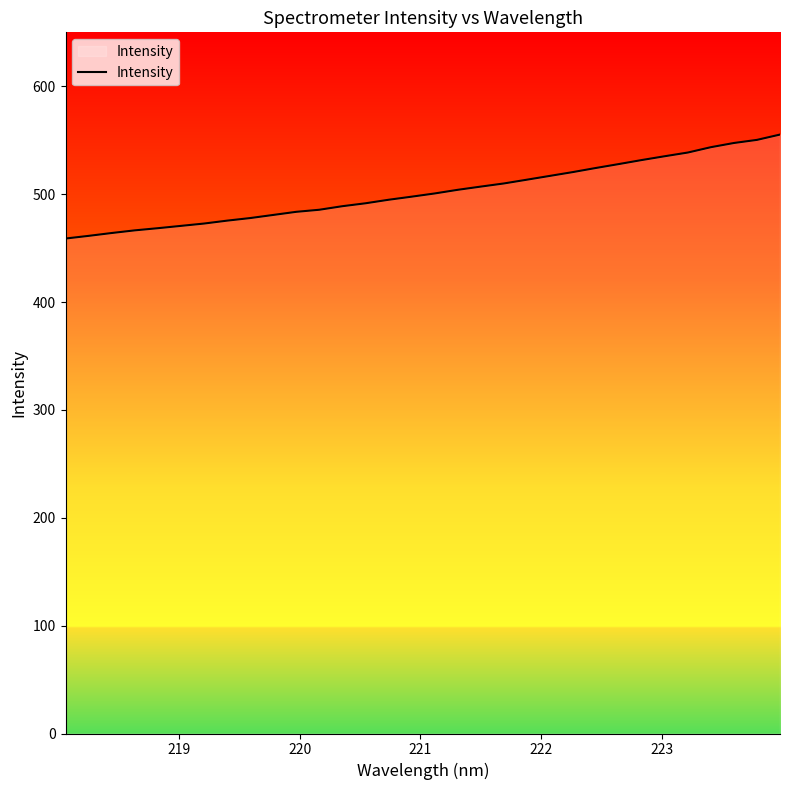

What is the minimum value shown in the chart?

458.8